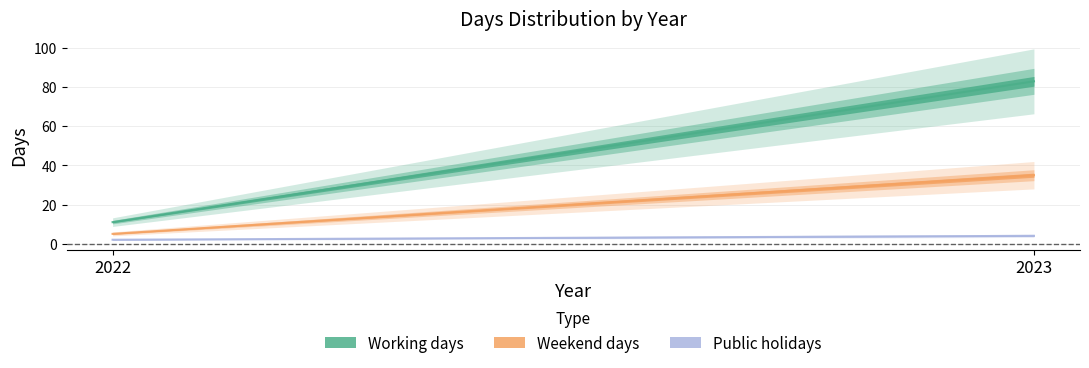

Which category has the lowest value in the Weekend days series?

2022